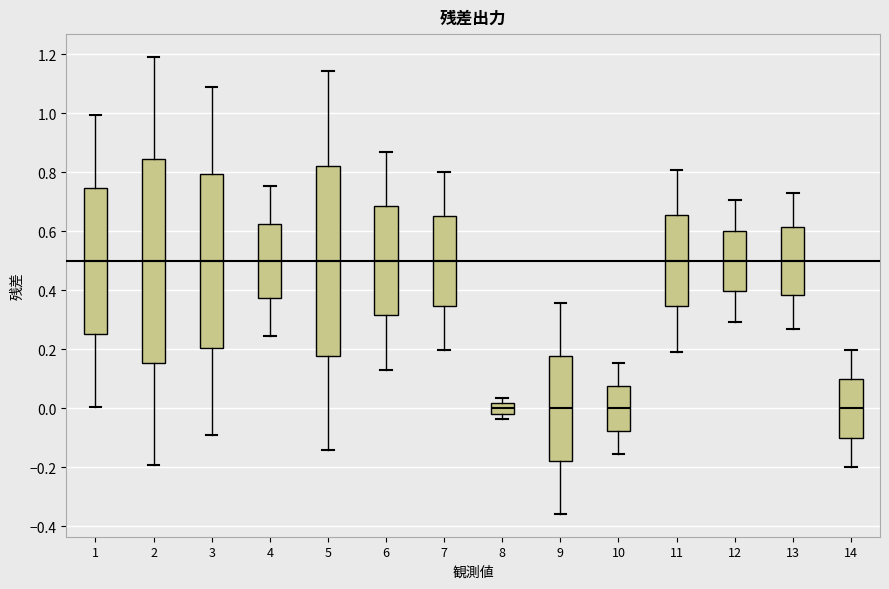

Where does the lower whisker of the box at x = 10 end on the y-axis? The values are not printed on the chart, so give them approximately, as read against the axis.

-0.16